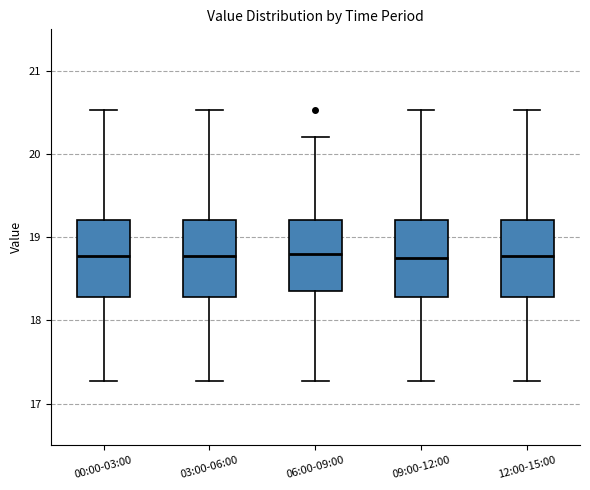

Reading left to right, transcribe this box plot: for each box, give where its median line is, the range the box spans, and where its two whiskers end, as read against the y-axis. The values are not printed on the chart, so give them approximately, as read against the axis.

00:00-03:00: median 18.8, box 18.3 to 19.2, whiskers 17.3 to 20.5
03:00-06:00: median 18.8, box 18.3 to 19.2, whiskers 17.3 to 20.5
06:00-09:00: median 18.8, box 18.4 to 19.2, whiskers 17.3 to 20.2
09:00-12:00: median 18.8, box 18.3 to 19.2, whiskers 17.3 to 20.5
12:00-15:00: median 18.8, box 18.3 to 19.2, whiskers 17.3 to 20.5